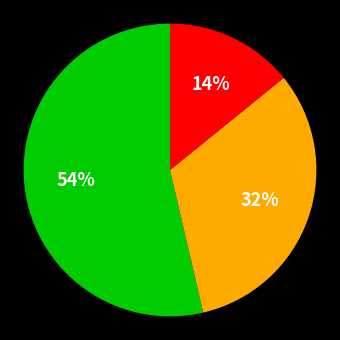

To the nearest percent, what is the average slice percentage?

33%